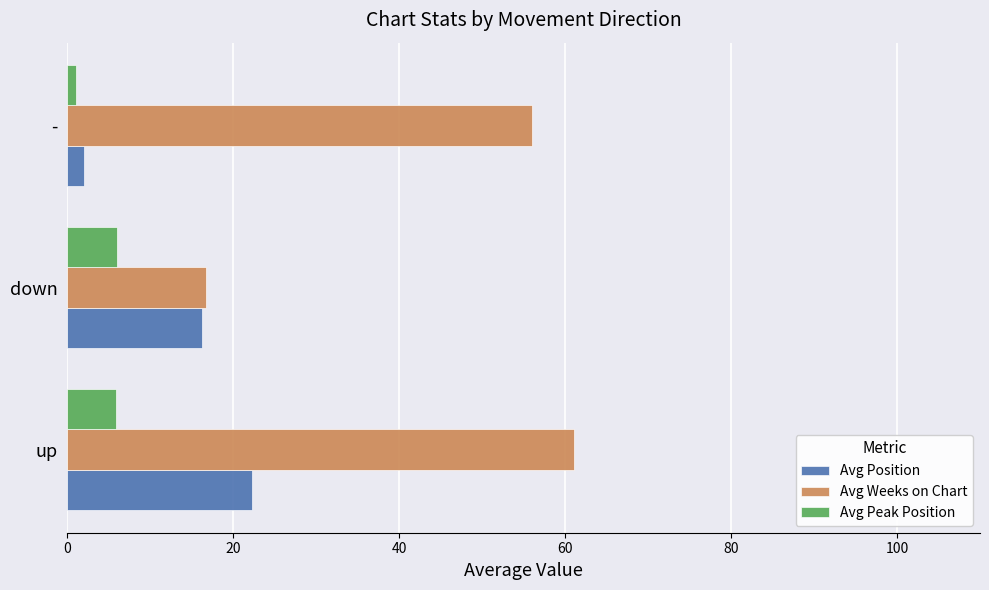

What are all the series names shown in the legend?

Avg Position, Avg Weeks on Chart, Avg Peak Position